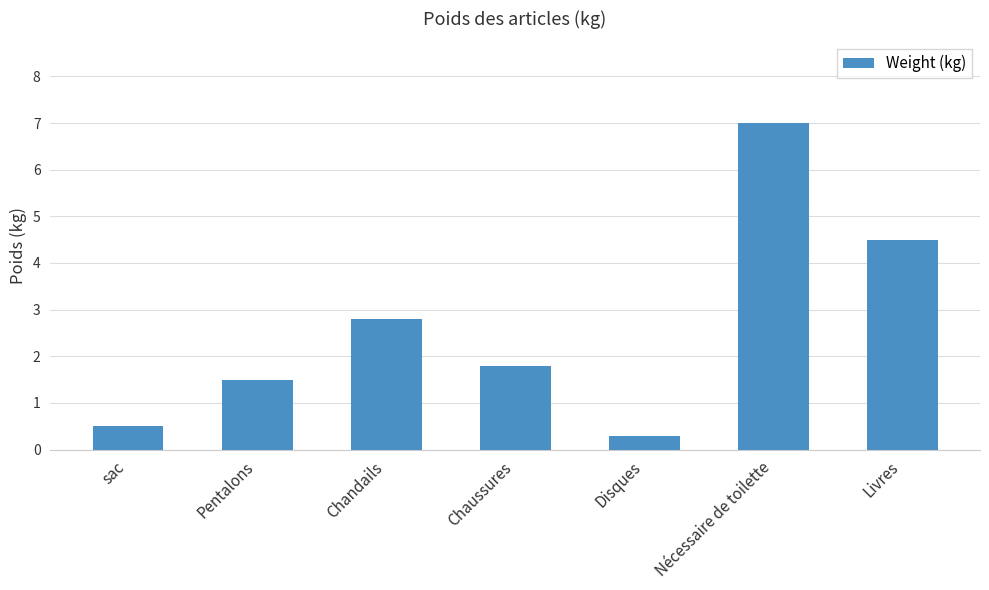

Rank the categories by value from highest to lowest.

Nécessaire de toilette, Livres, Chandails, Chaussures, Pentalons, sac, Disques